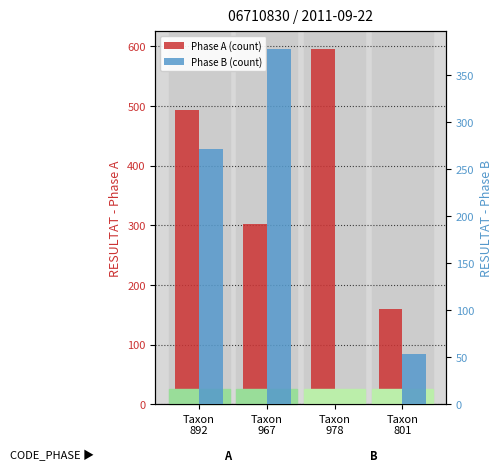

Count the number of categories in the chart.

4